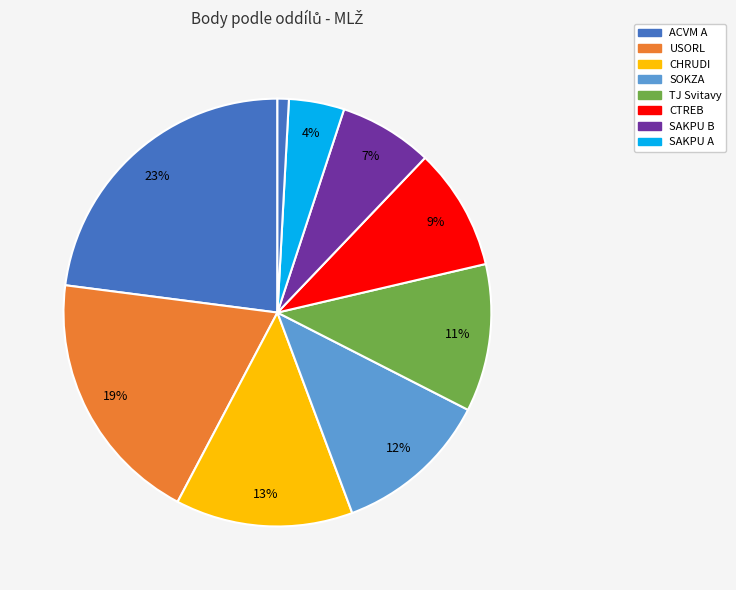

Which slice is the largest?

ACVM A